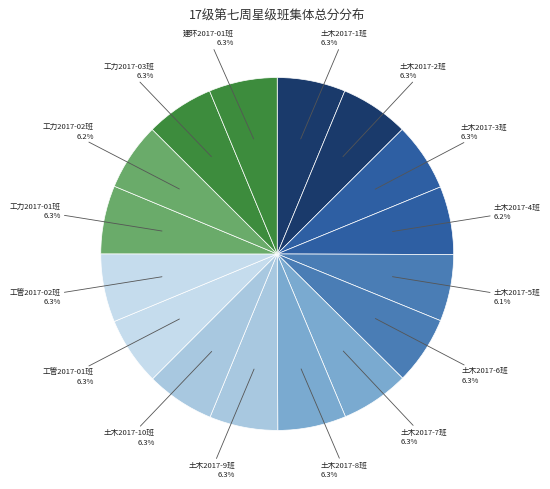

To the nearest percent, what portion does 土木2017-1班 represent?

6%